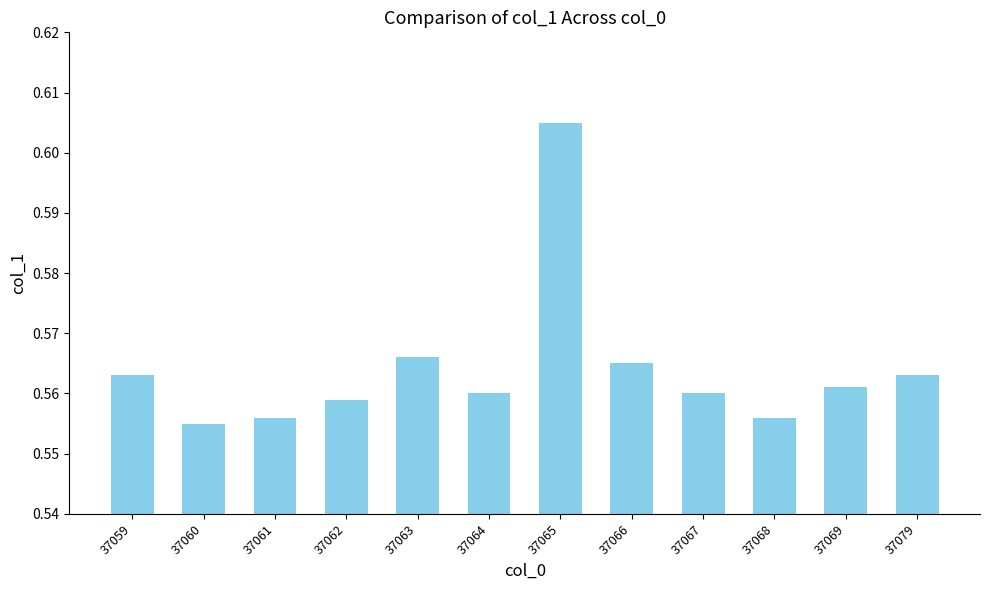

Which category has the highest value across all series?

37065